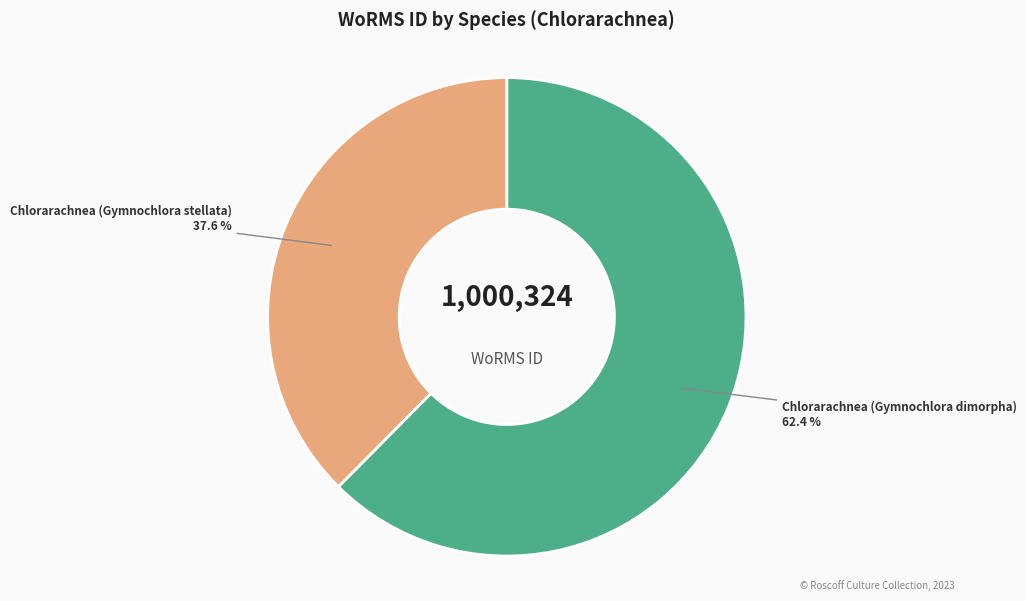

Rank the categories by value from lowest to highest.

Chlorarachnea (Gymnochlora stellata), Chlorarachnea (Gymnochlora dimorpha)